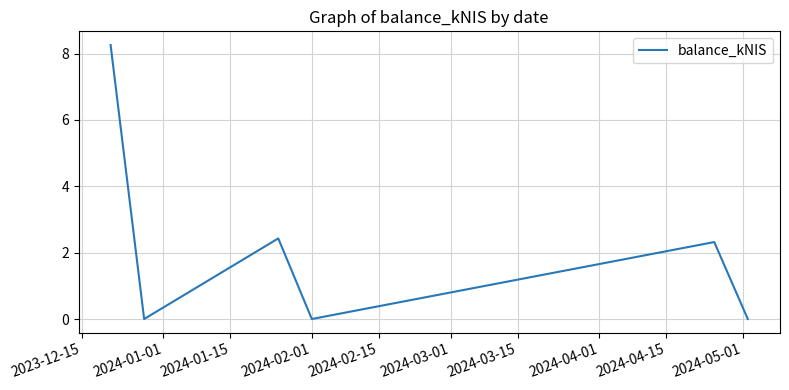

How many interior local peaks (higher than both neighbors) does the data have?

2